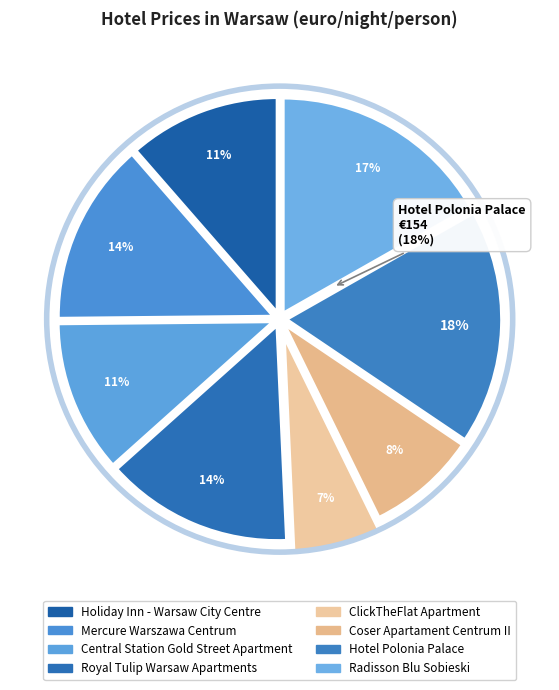

To the nearest percent, what percentage of the pie is Mercure Warszawa Centrum?

14%